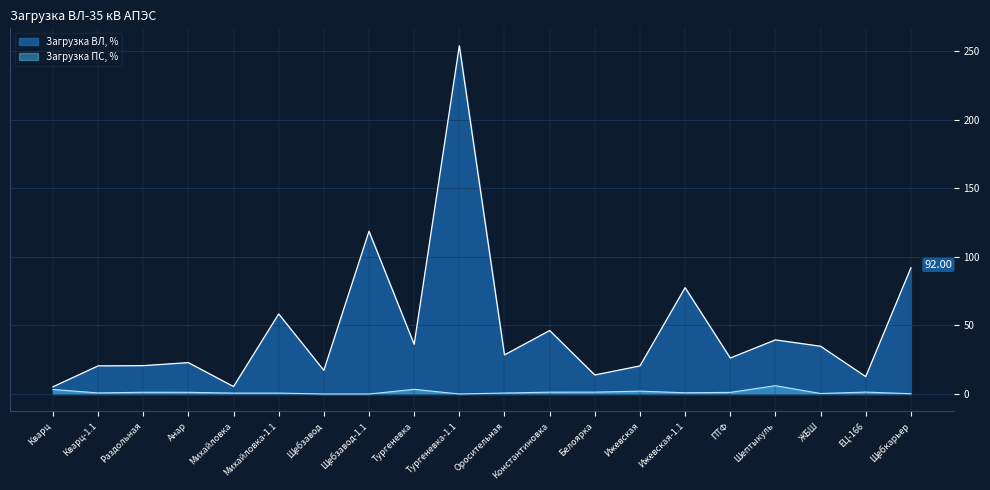

What is the label of the 8th point from the right?

Белоярка